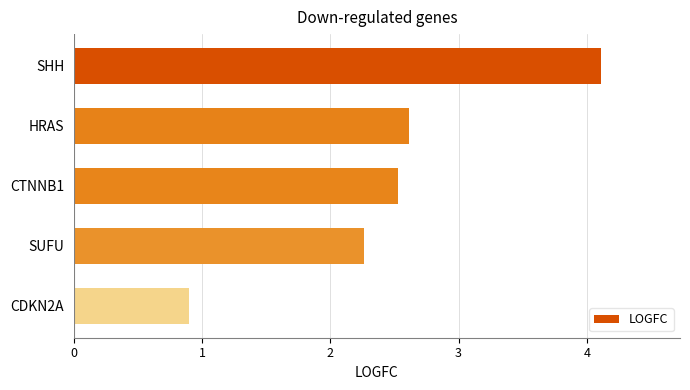

What is the sum of the values at SHH and SUFU?

6.4